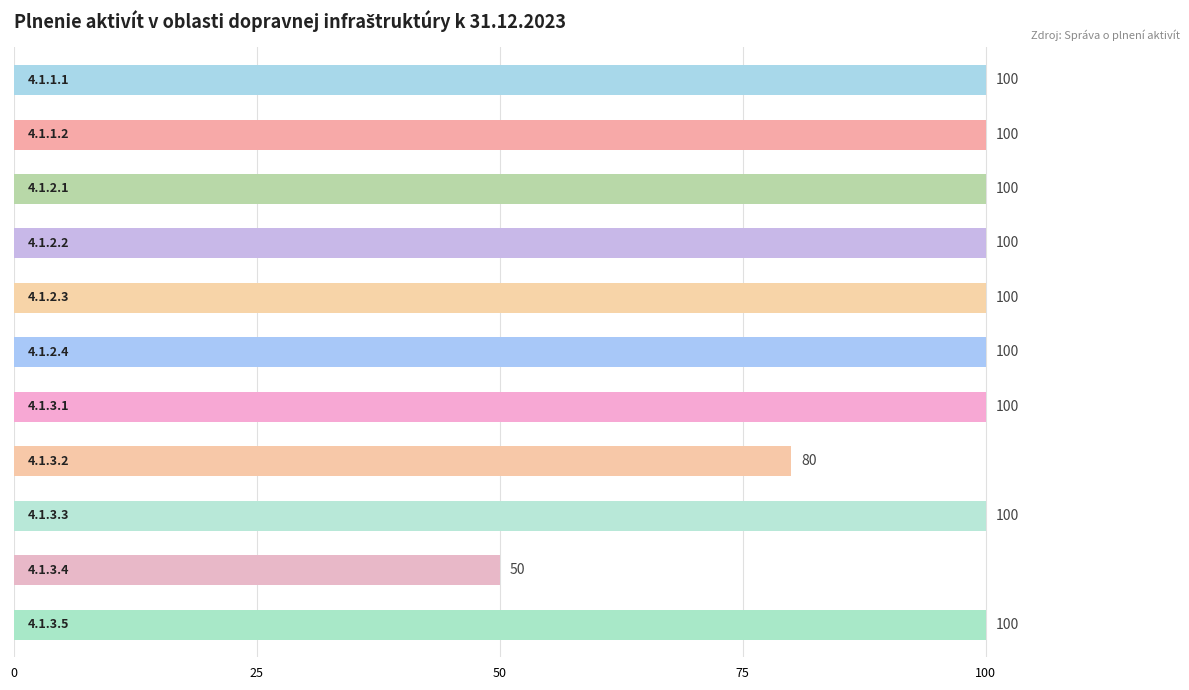

What is the value of the 6th bar from the top?

100